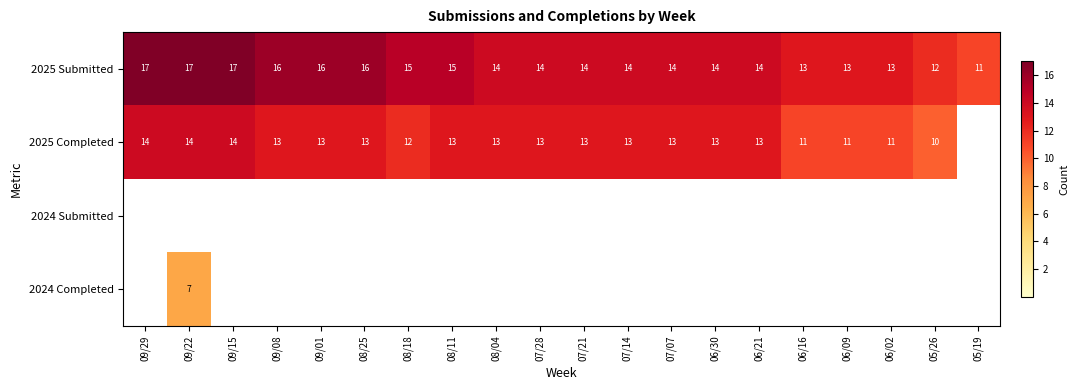

True or false: 2025 Submitted has a value of 17 at 09/22.

True